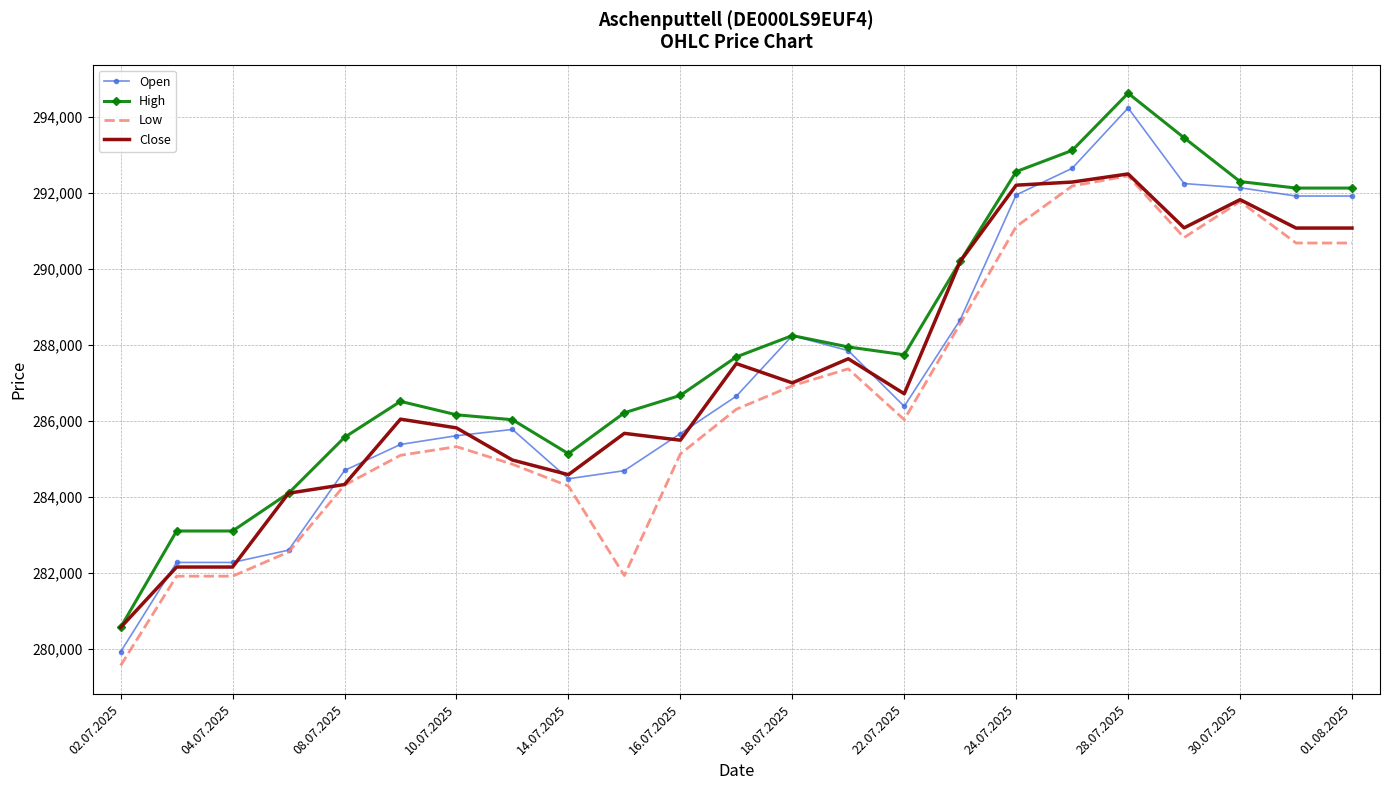

Which series has the largest total across all categories?

High